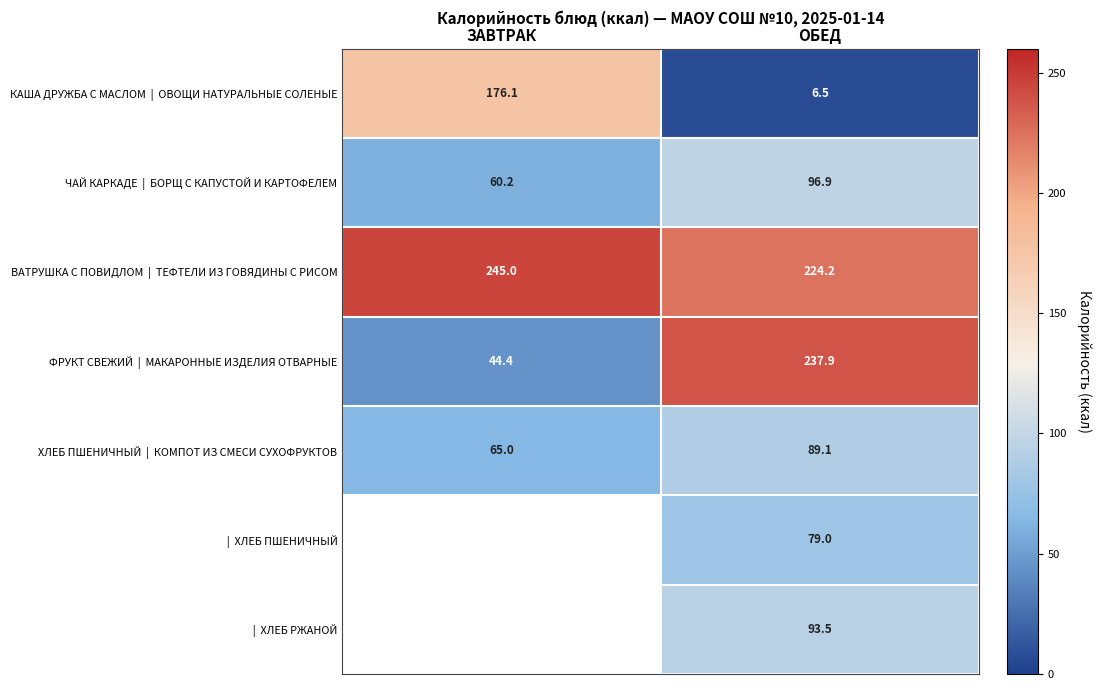

Rank the series at ЗАВТРАК from highest to lowest value.

ВАТРУШКА С ПОВИДЛОМ | ТЕФТЕЛИ ИЗ ГОВЯДИНЫ С РИСОМ, КАША ДРУЖБА С МАСЛОМ | ОВОЩИ НАТУРАЛЬНЫЕ СОЛЕНЫЕ, ХЛЕБ ПШЕНИЧНЫЙ | КОМПОТ ИЗ СМЕСИ СУХОФРУКТОВ, ЧАЙ КАРКАДЕ | БОРЩ С КАПУСТОЙ И КАРТОФЕЛЕМ, | ХЛЕБ ПШЕНИЧНЫЙ, | ХЛЕБ РЖАНОЙ, ФРУКТ СВЕЖИЙ | МАКАРОННЫЕ ИЗДЕЛИЯ ОТВАРНЫЕ